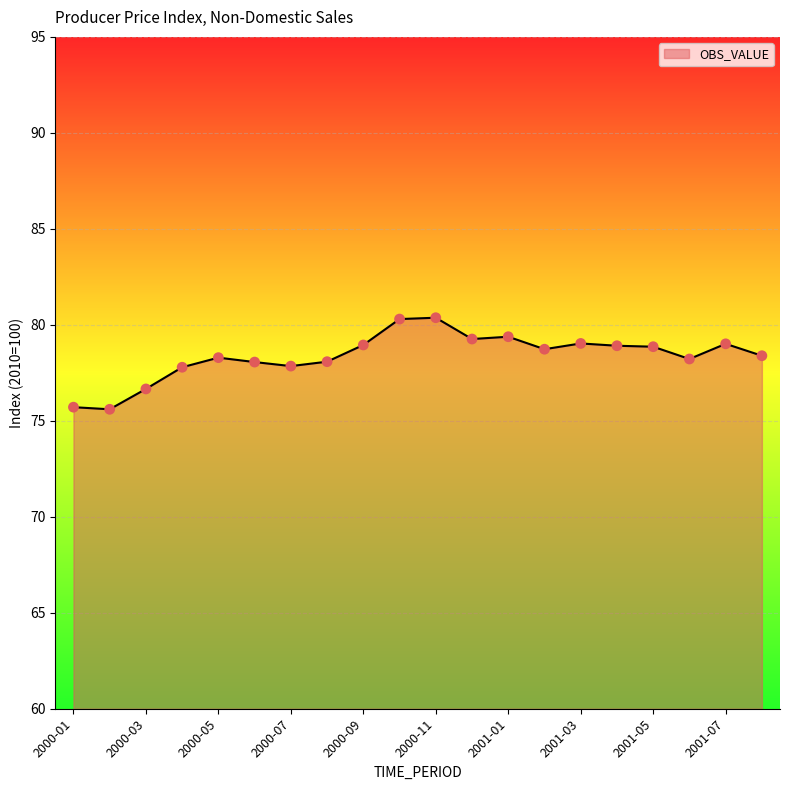

What is the smallest value displayed?

75.6